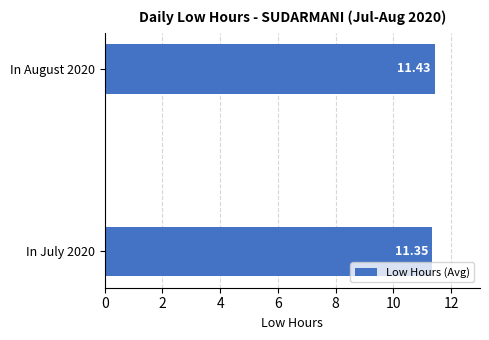

Rank the categories by value from highest to lowest.

In August 2020, In July 2020